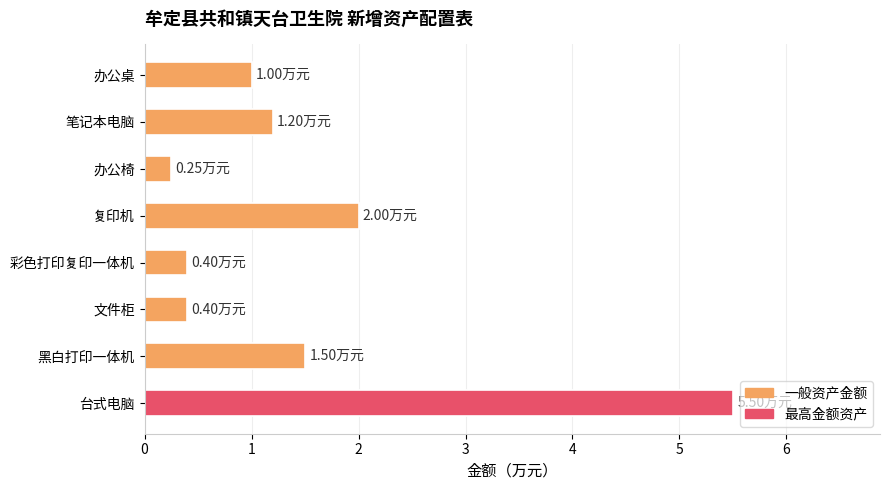

How many categories are shown in the chart?

8